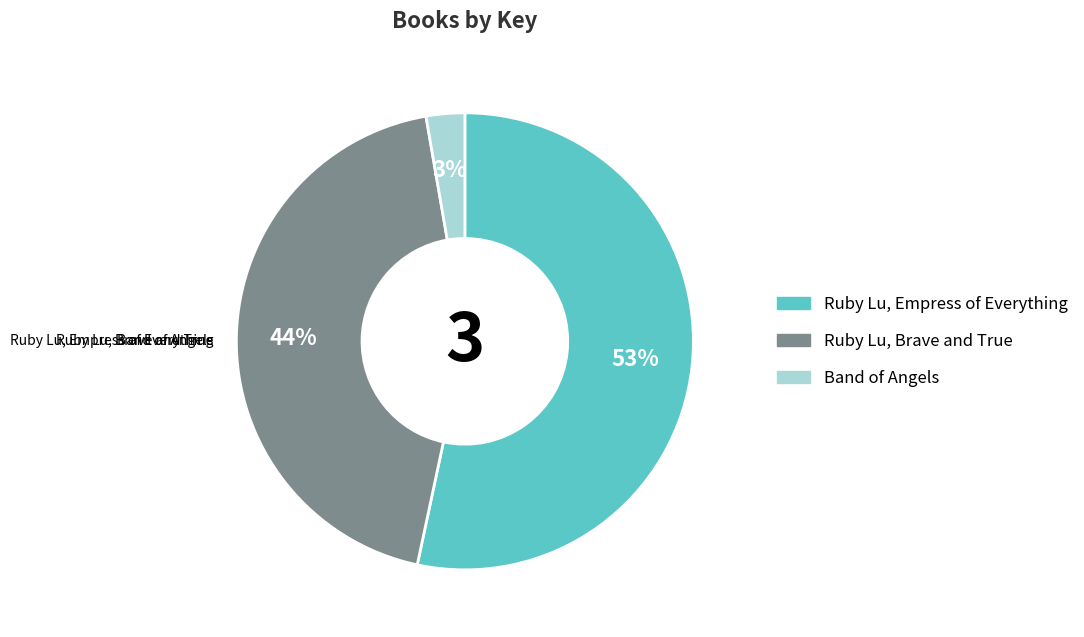

How many slices are in this pie chart?

3